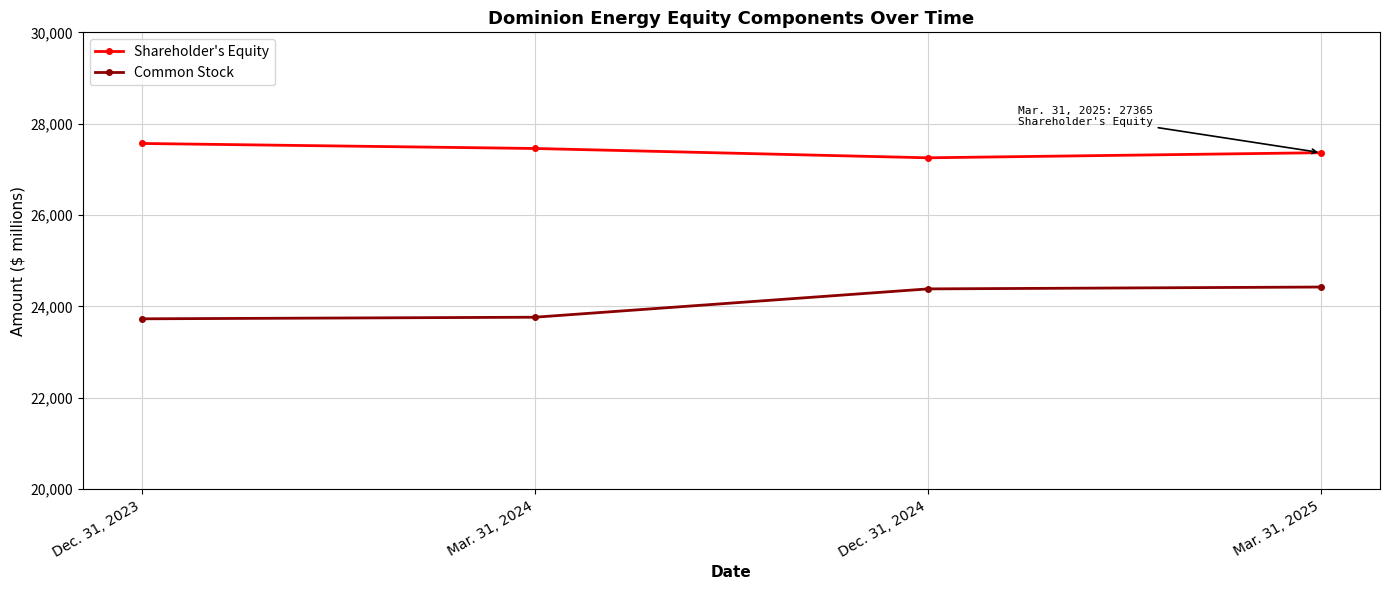

True or false: Shareholder's Equity and Common Stock intersect in this chart.

False